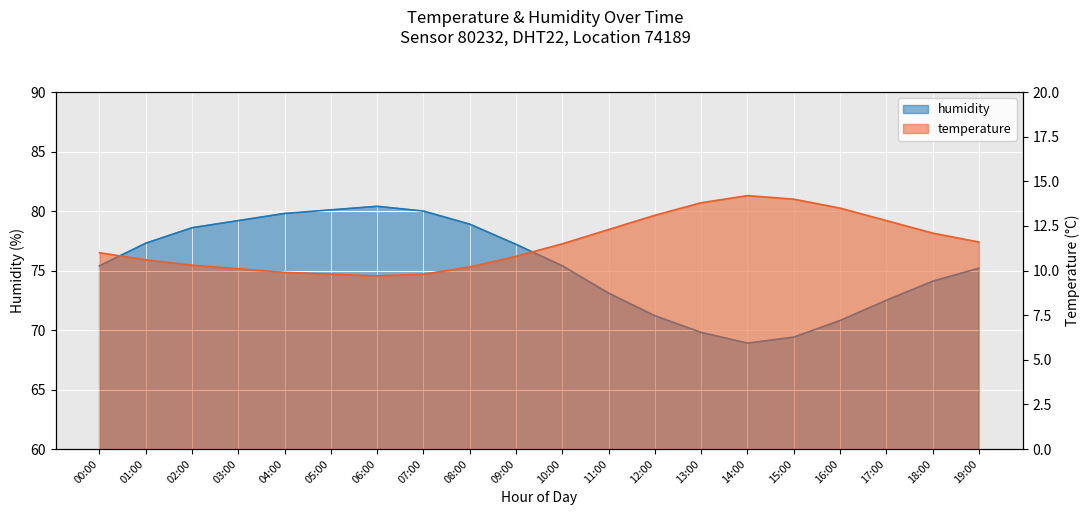

At which label is humidity closest to 74?

18:00